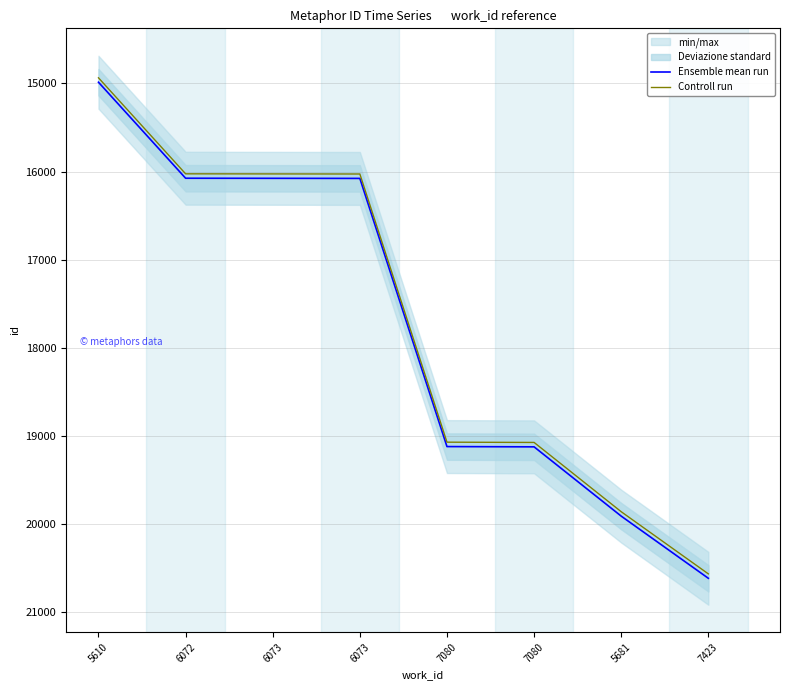

True or false: Controll run and Ensemble mean run intersect in this chart.

False